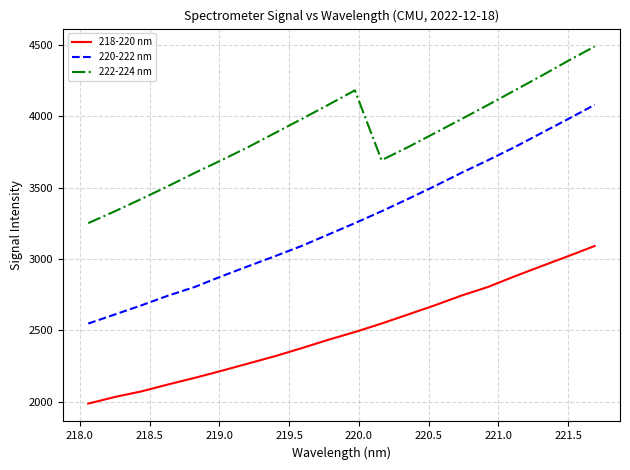

How many series are shown in this chart?

3